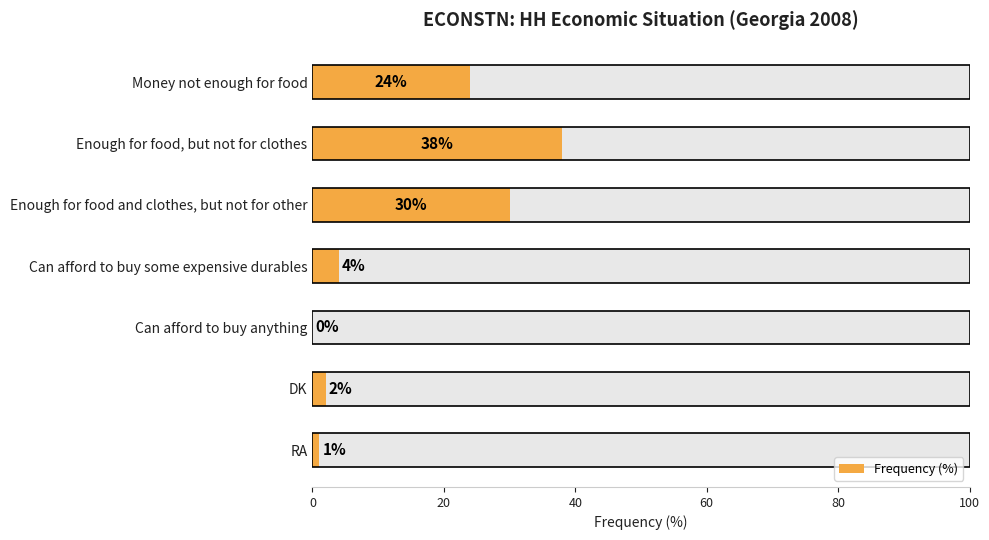

Are the bars horizontal?

Yes